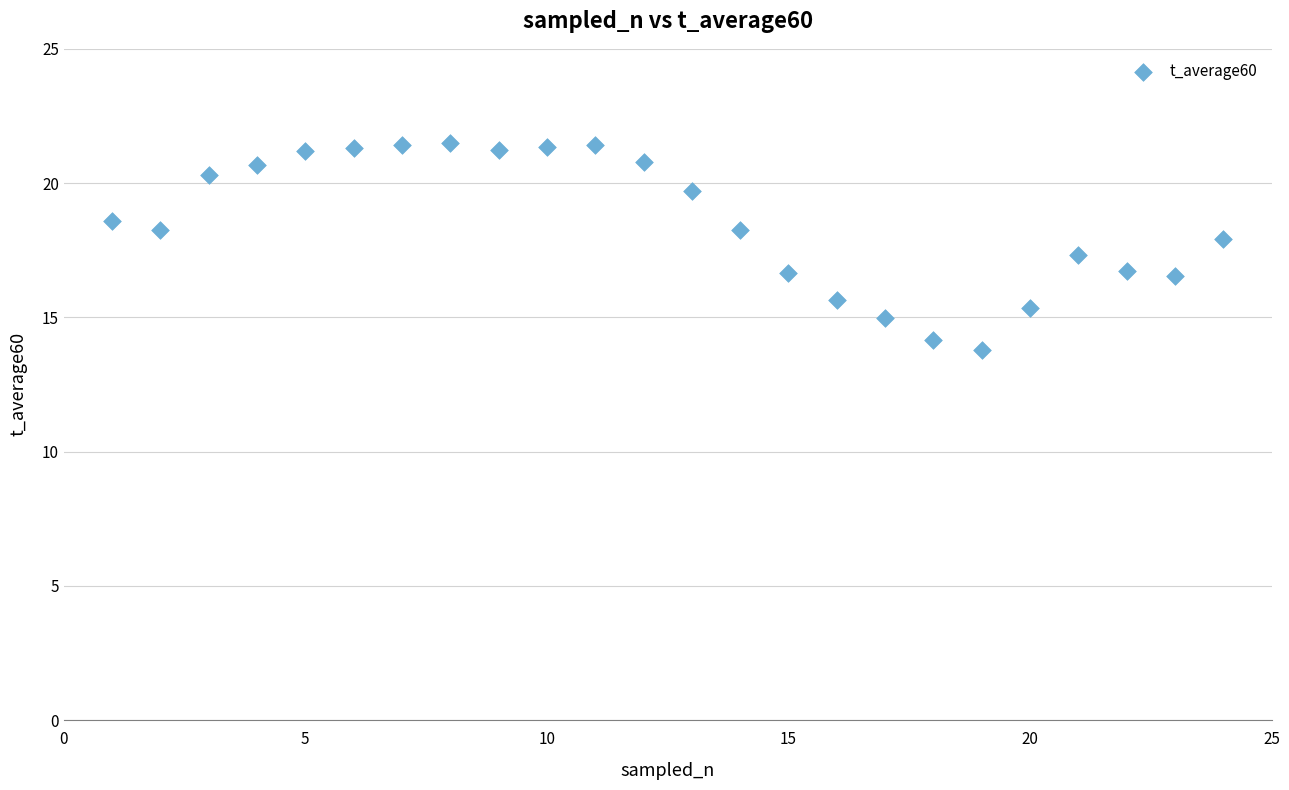

What is the range of X values (max minus min)?

23.0